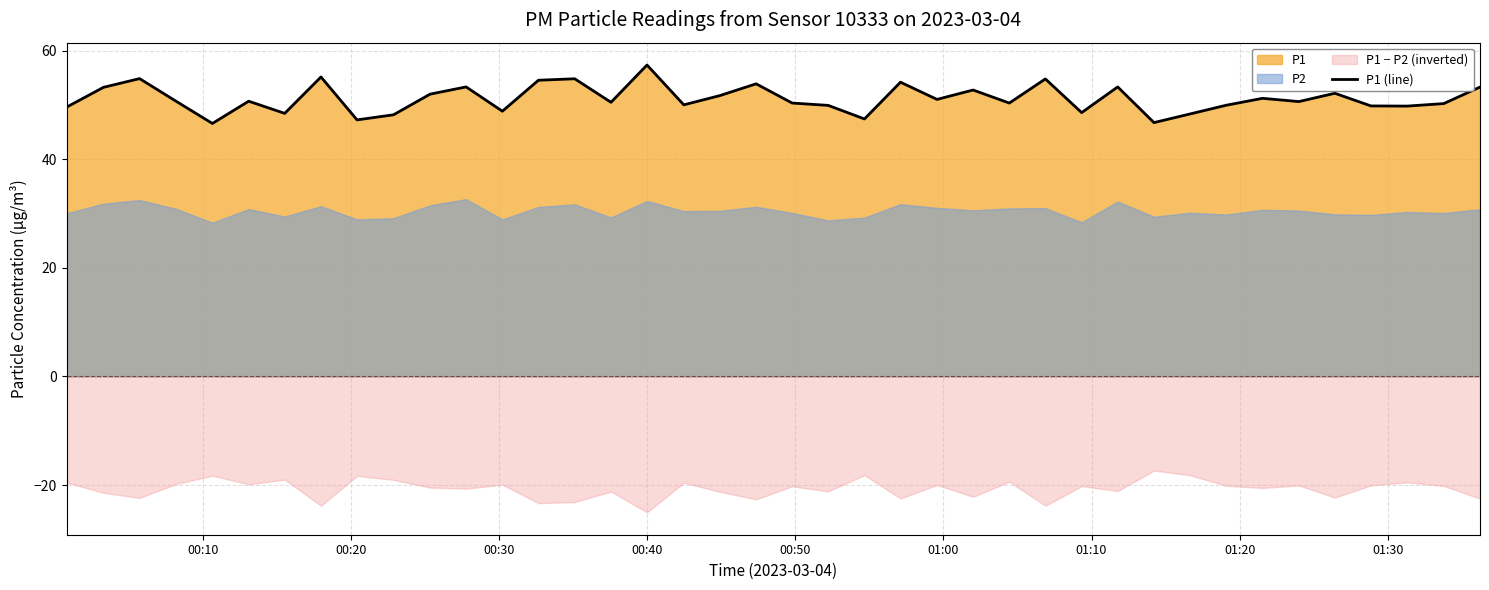

Reading left to right, list all the values displayed in this chart.

49.6	53.2	54.8	50.6	46.6	50.7	48.4	55.1	47.2	48.2	52.0	53.3	48.8	54.5	54.8	50.5	57.3	50.0	51.7	53.9	50.3	49.9	47.4	54.2	51.0	52.7	50.3	54.8	48.6	53.3	46.7	48.3	49.9	51.2	50.6	52.1	49.8	49.8	50.2	53.3